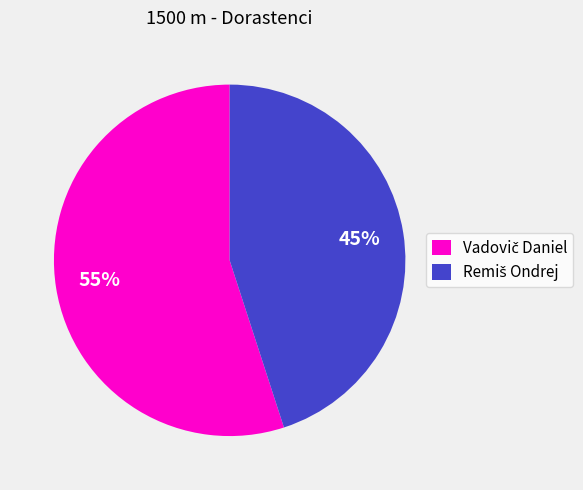

To the nearest percent, what is the difference between the largest and smallest slice percentages?

10%